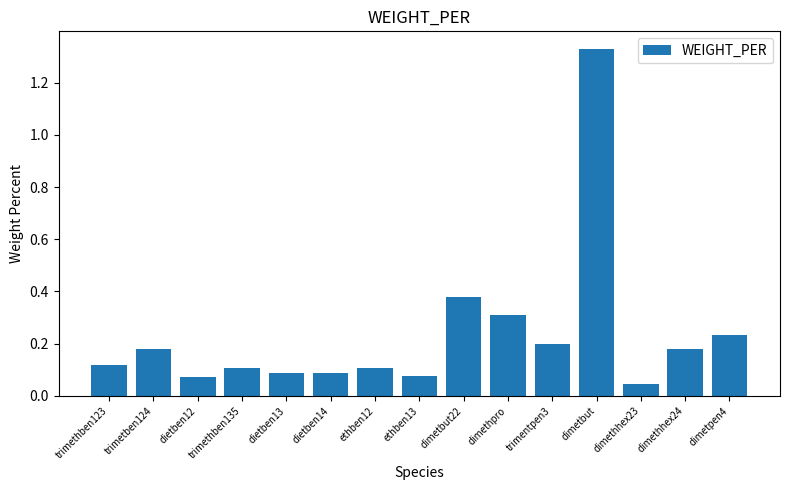

What is the change in value from dietben13 to dimethpro?

+0.2